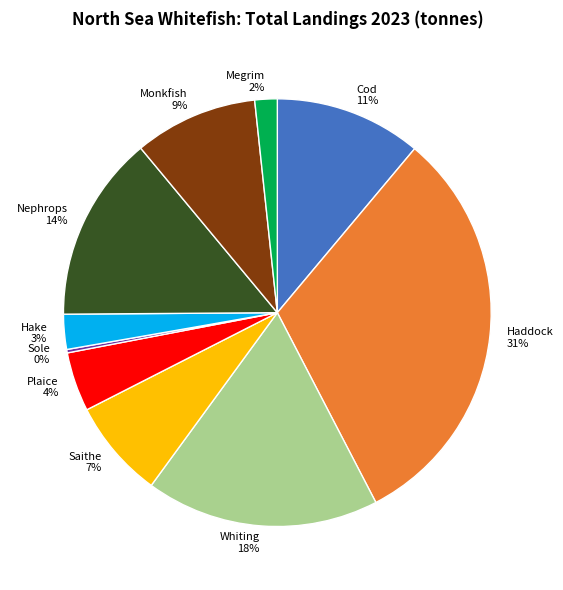

Approximately how many times larger is the value at Whiting compared to Nephrops?

1.3